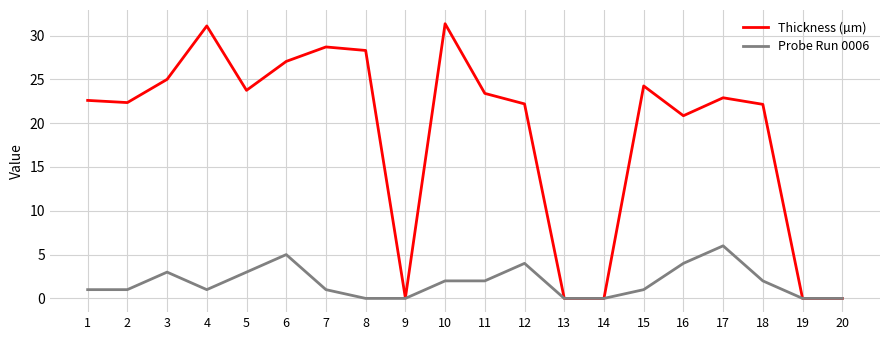

The value of Probe Run 0006 at 16 is 4.0. True or false?

True